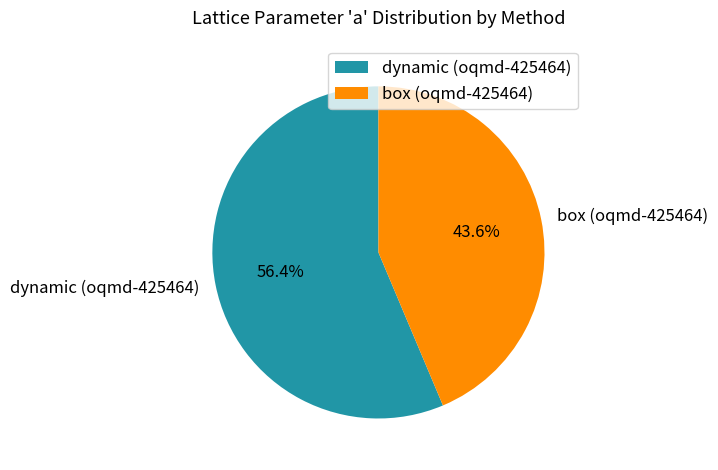

Which has a higher value, dynamic (oqmd-425464) or box (oqmd-425464)?

dynamic (oqmd-425464)